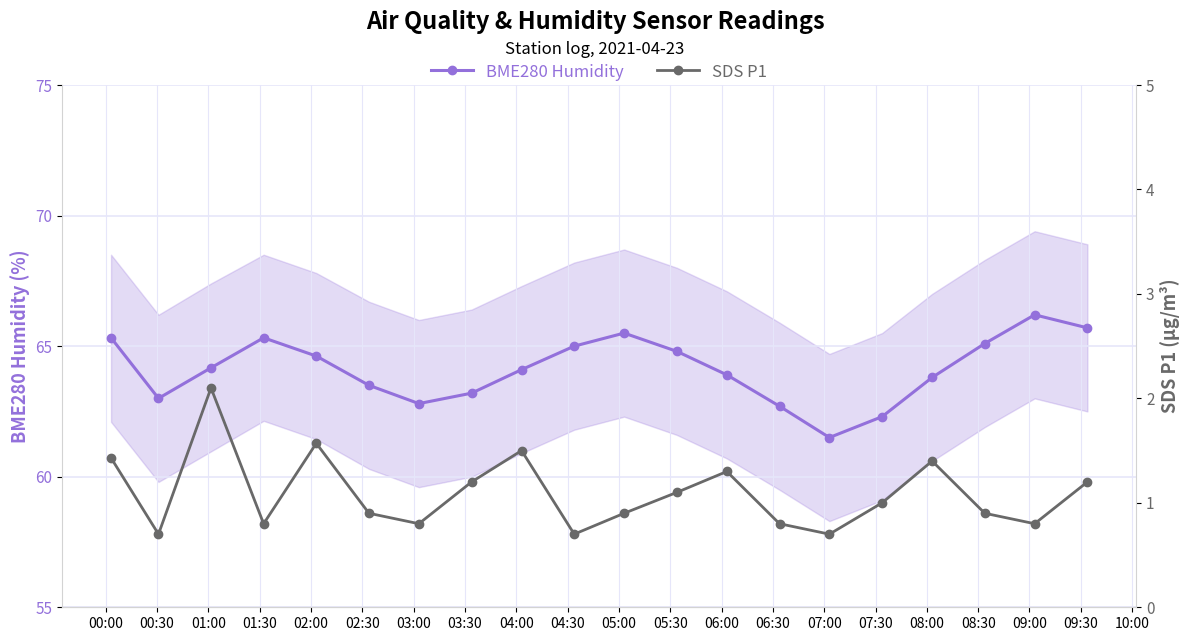

What is the value of the BME280 Humidity point at the 20th from the left?

65.7